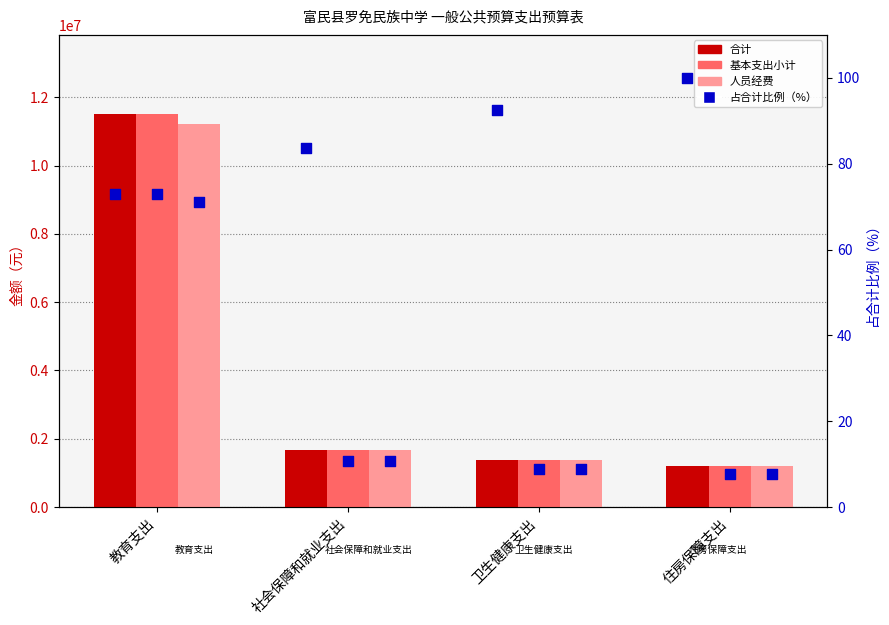

Which series has the largest total across all categories?

合计